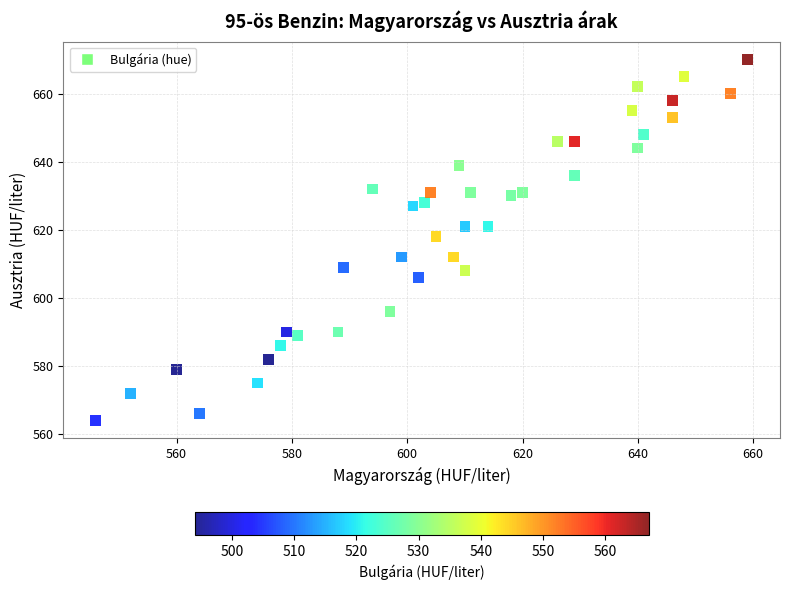

What is the range of Y values (max minus min)?

106